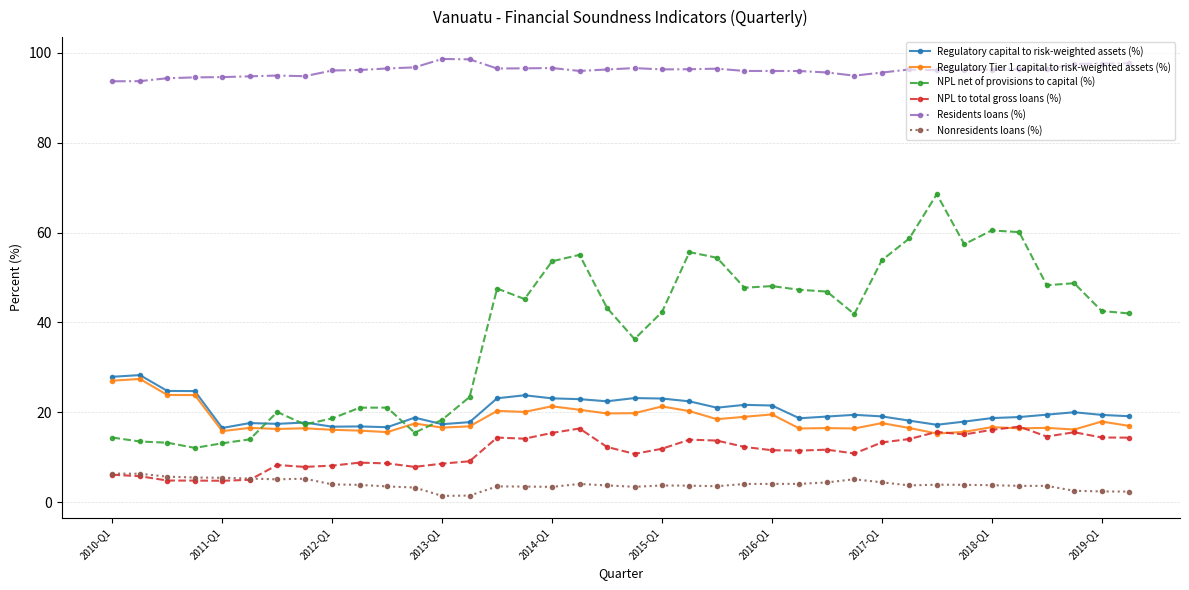

True or false: NPL to total gross loans (%) has more than 2 interior local peaks.

True